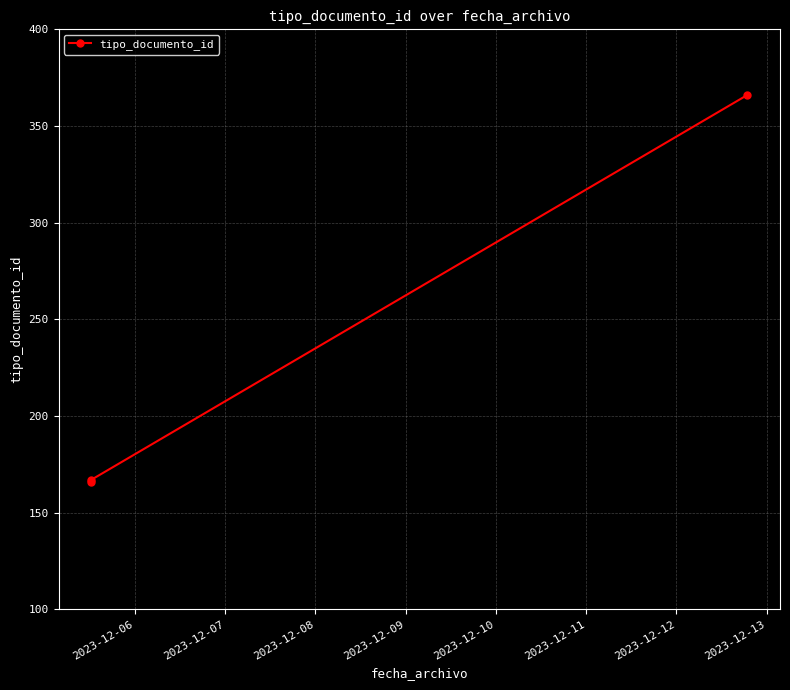

What is the value of the 2nd point from the left?

167